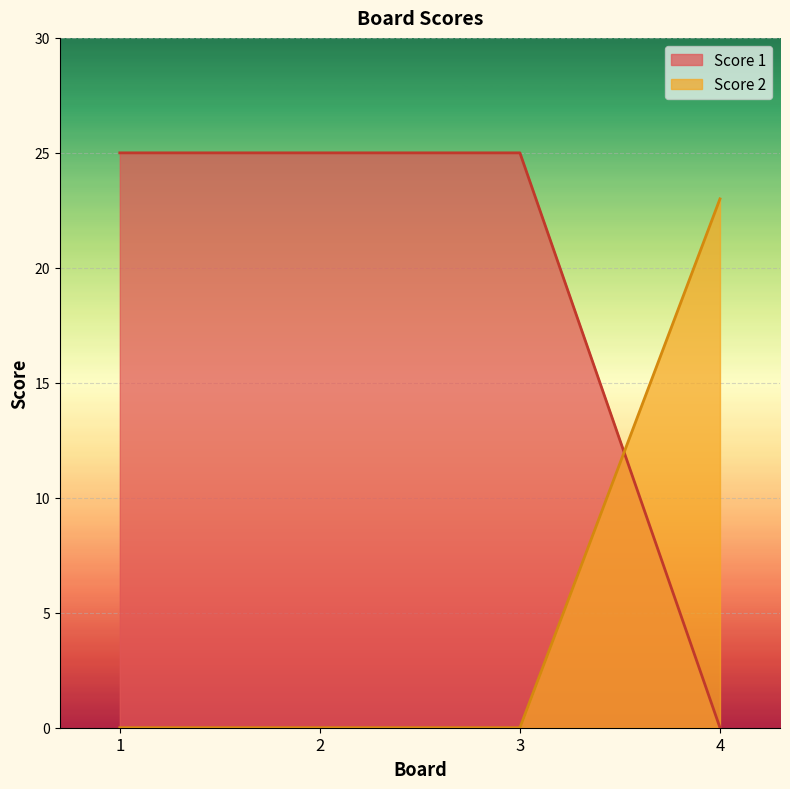

The Score 1 series shows 44 at 1. True or false?

False